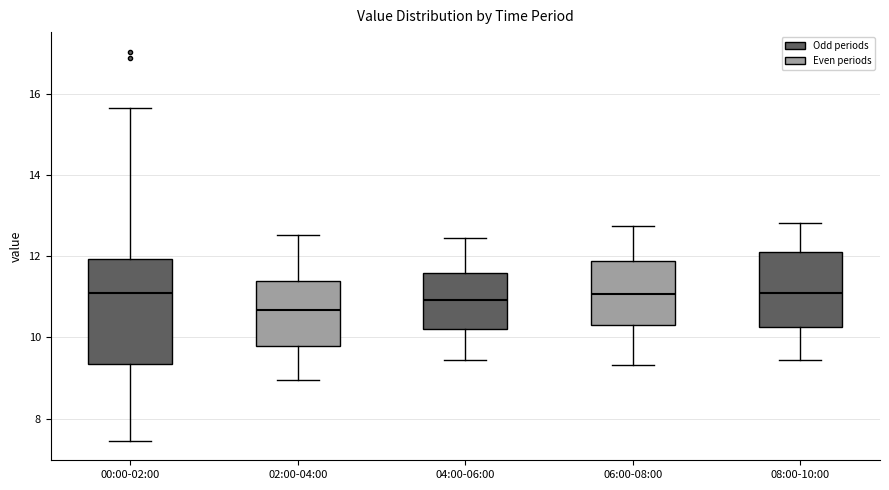

Reading left to right, transcribe this box plot: for each box, give where its median line is, the range the box spans, and where its two whiskers end, as read against the y-axis. The values are not printed on the chart, so give them approximately, as read against the axis.

00:00-02:00: median 11.2, box 9.4 to 12.0, whiskers 7.4 to 15.6
02:00-04:00: median 10.6, box 9.8 to 11.4, whiskers 9.0 to 12.6
04:00-06:00: median 11.0, box 10.2 to 11.6, whiskers 9.4 to 12.4
06:00-08:00: median 11.0, box 10.2 to 11.8, whiskers 9.4 to 12.8
08:00-10:00: median 11.2, box 10.2 to 12.2, whiskers 9.4 to 12.8